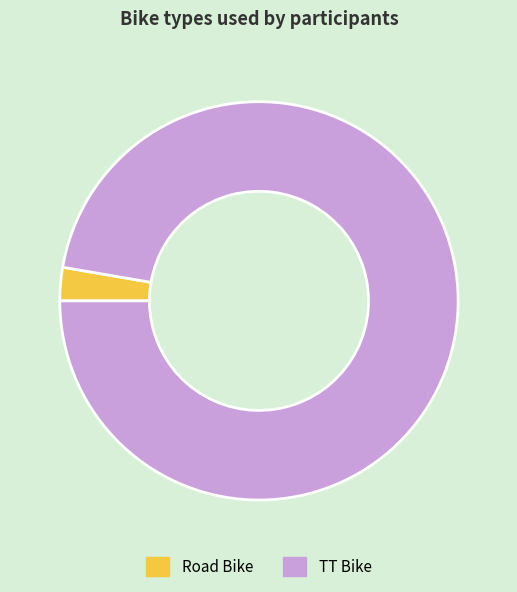

Is TT Bike the majority of the pie?

Yes